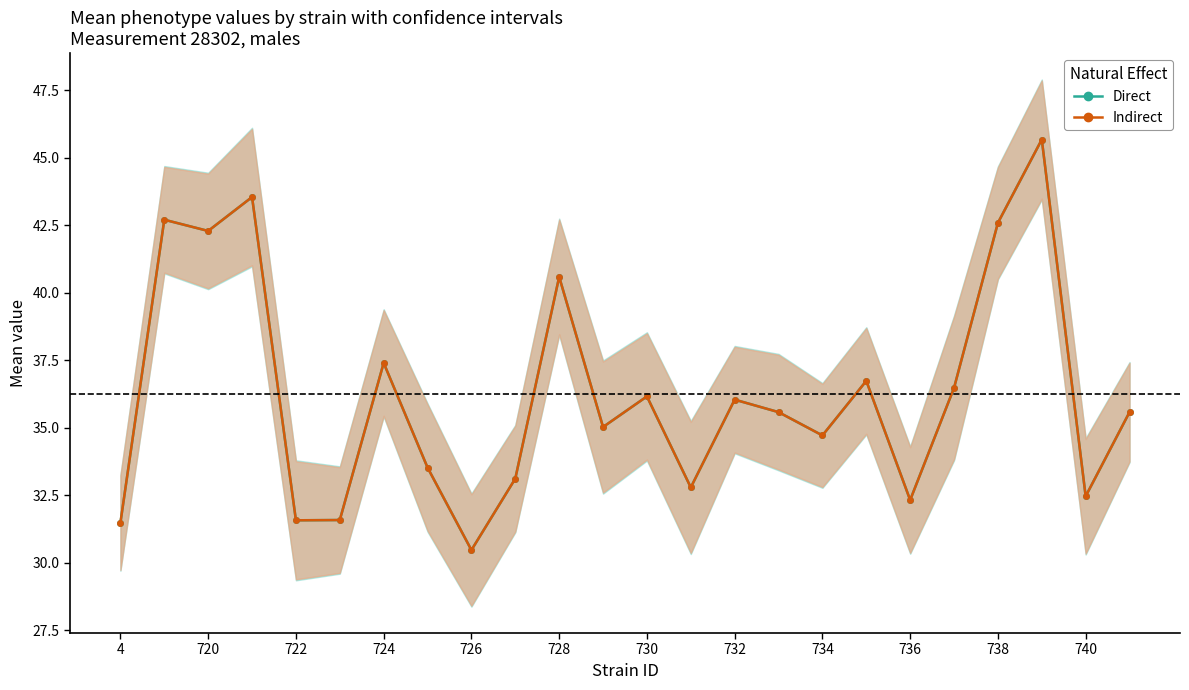

What is the minimum value for Direct?

30.5